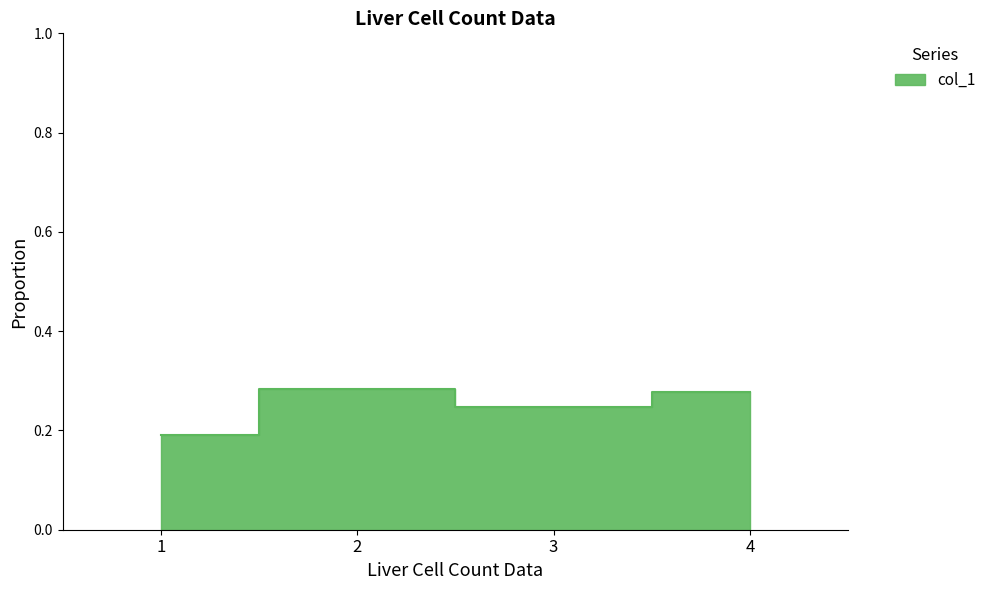

Reading left to right, extract all data points from this chart.

0.2	0.3	0.2	0.3